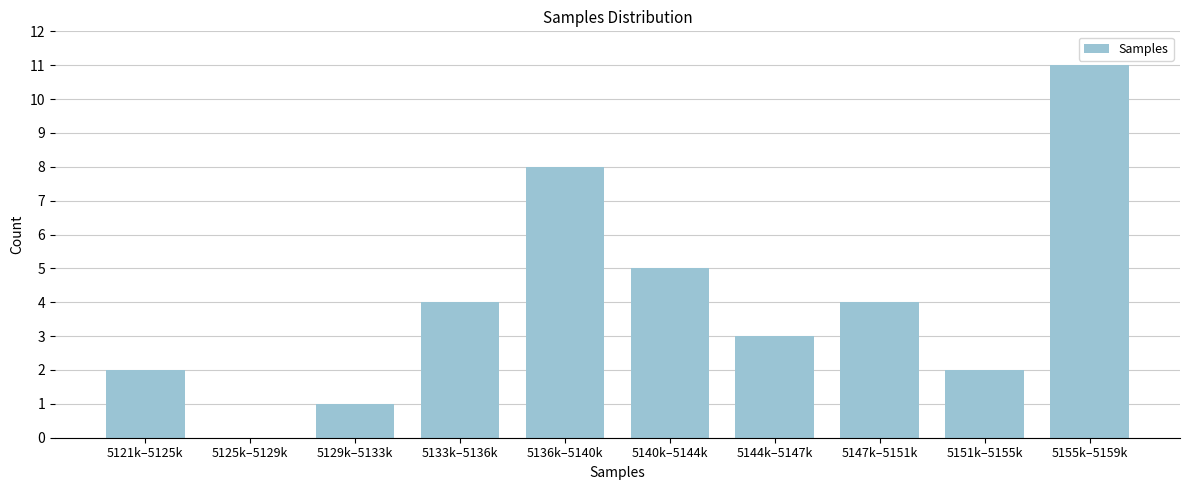

Reading right to left, what are all the values shown in this chart?

5155k–5159k=11	5151k–5155k=2	5147k–5151k=4	5144k–5147k=3	5140k–5144k=5	5136k–5140k=8	5133k–5136k=4	5129k–5133k=1	5125k–5129k=0	5121k–5125k=2